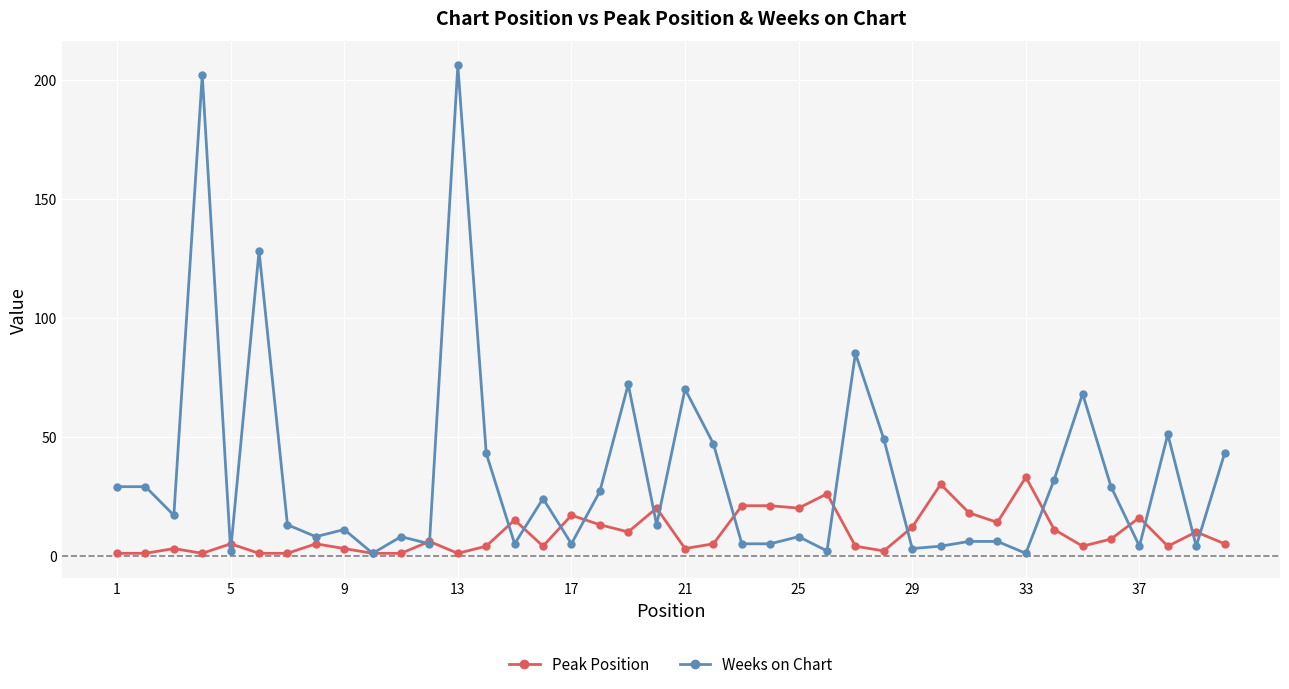

What is the greatest value displayed?

206